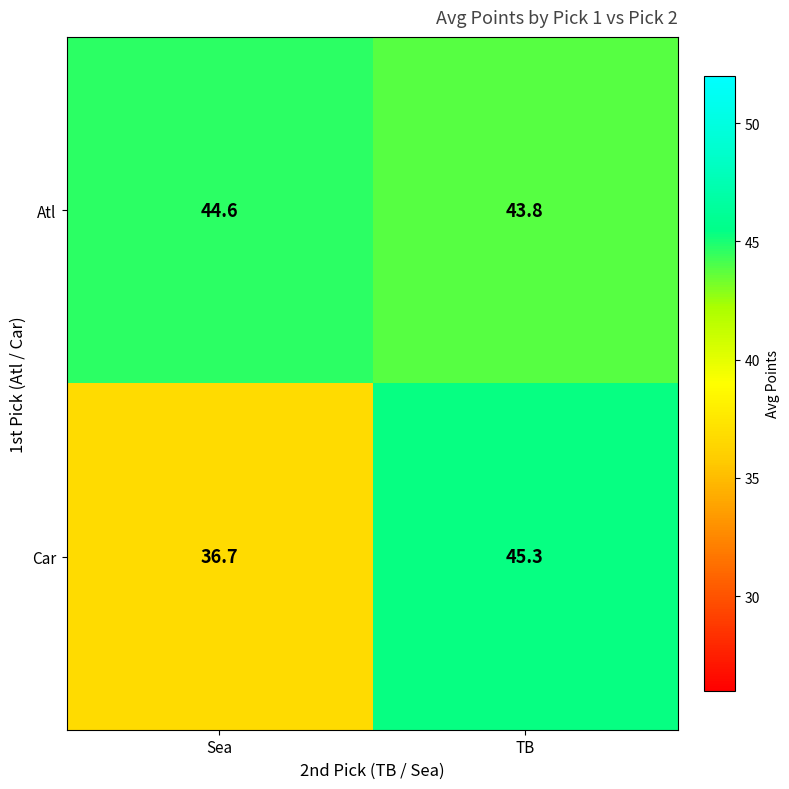

What is the difference between the maximum and minimum values in the Atl series?

0.8